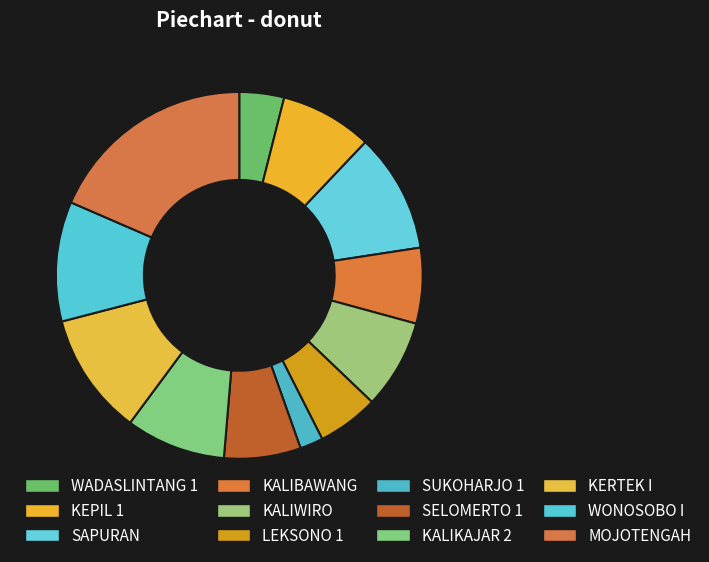

The SAPURAN slice represents 2% of the pie. True or false?

False